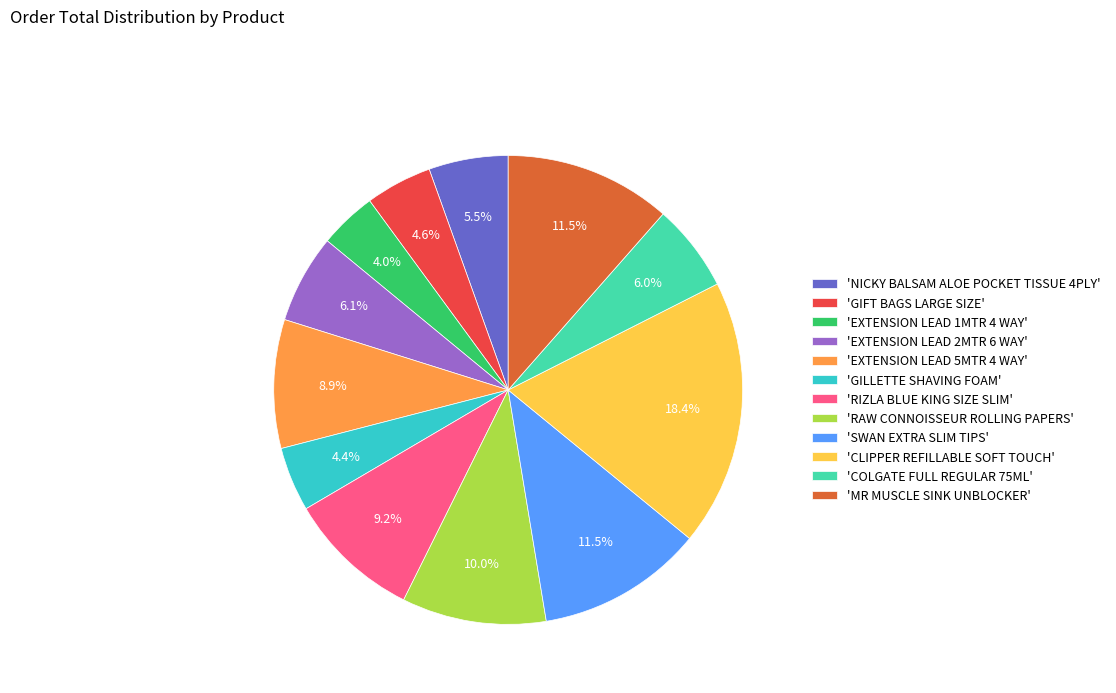

Is the sum of 'CLIPPER REFILLABLE SOFT TOUCH' and 'MR MUSCLE SINK UNBLOCKER' greater than half?

No